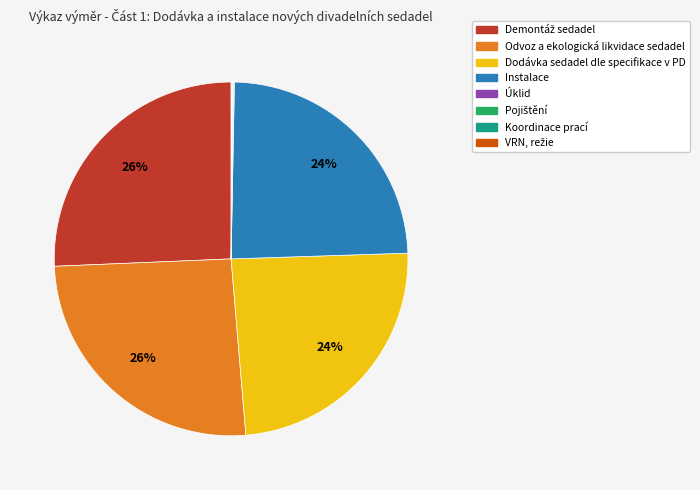

Is there any slice that represents more than half of the pie?

No